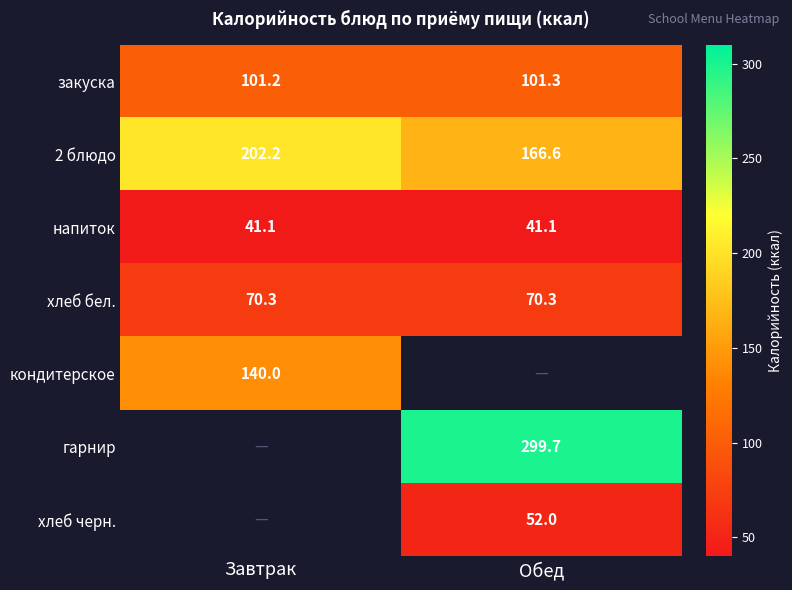

At which label does 2 блюдо first exceed 202?

Завтрак